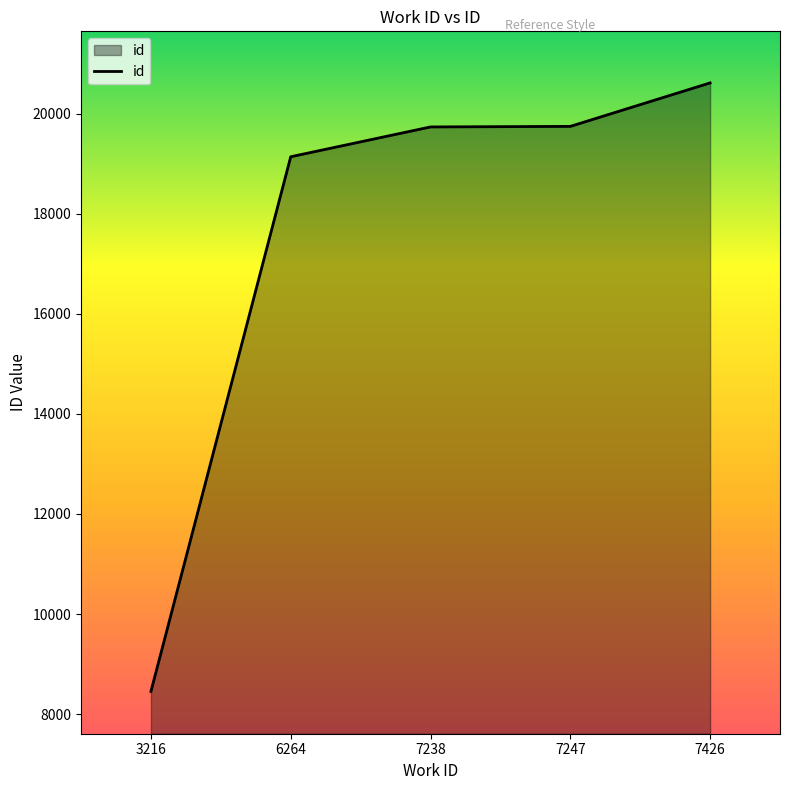

What is the sum of the values at 7238 and 3216?

28189